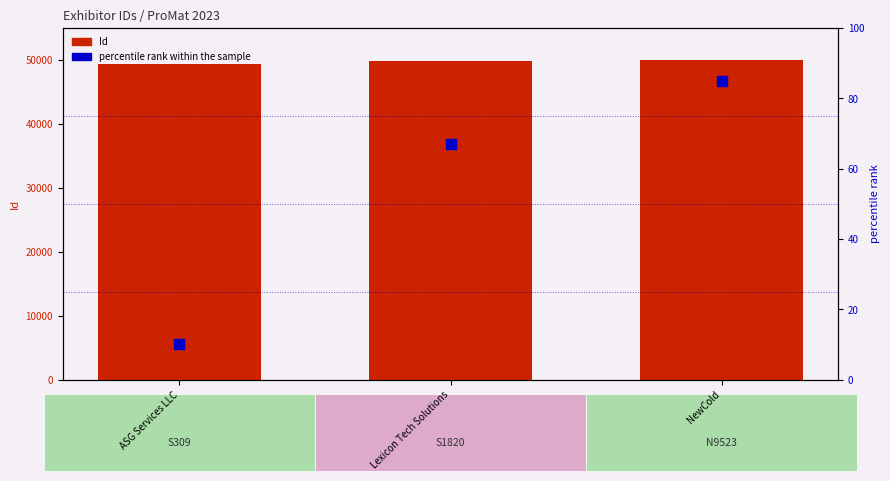

Is the value of percentile rank within the sample at NewCold greater than the value of Id (numeric) at ASG Services LLC?

No